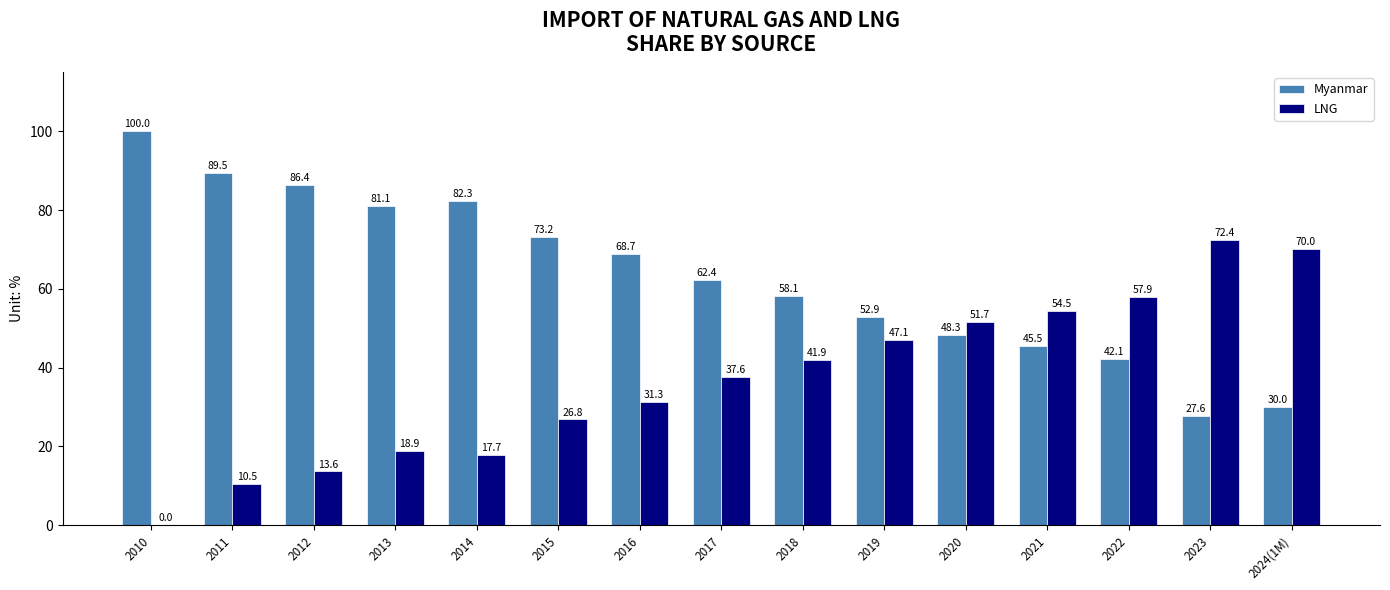

How many positive values does the LNG series have?

14